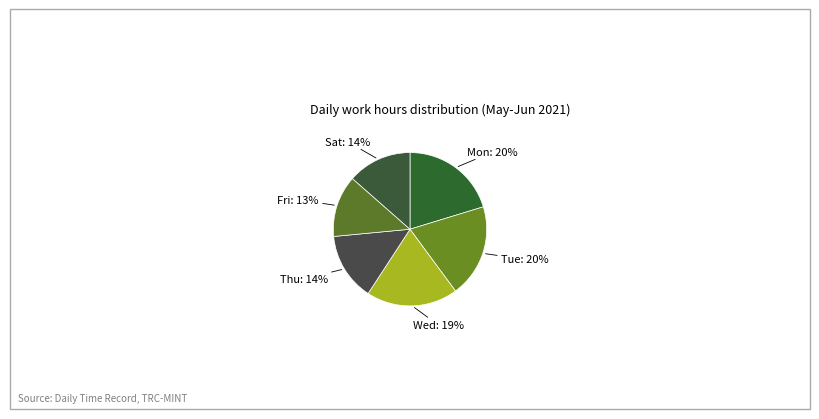

What is the smallest slice in the pie chart?

Fri: 13%